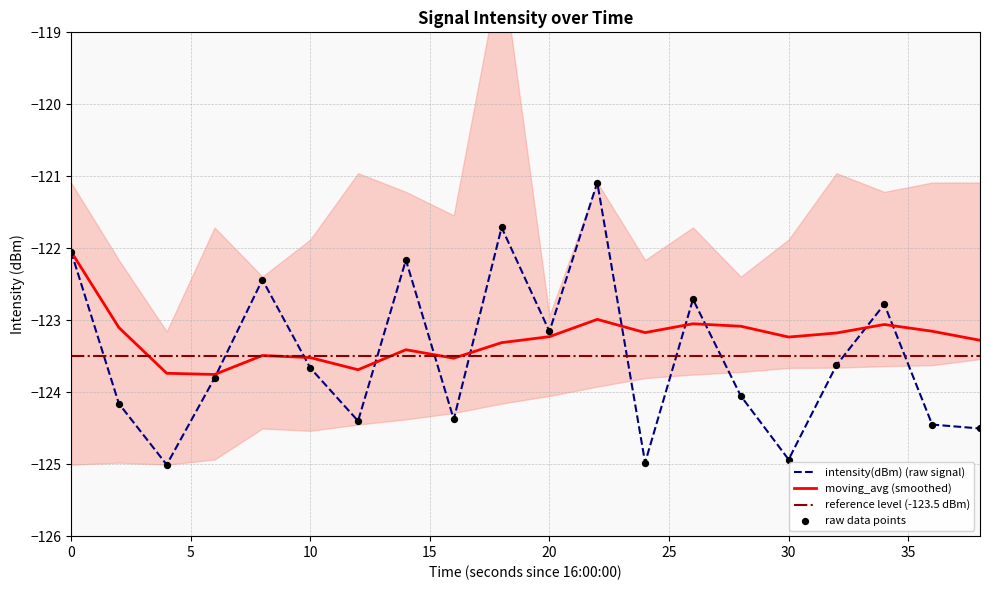

What is the highest value of the moving_avg (smoothed) series?

-122.0